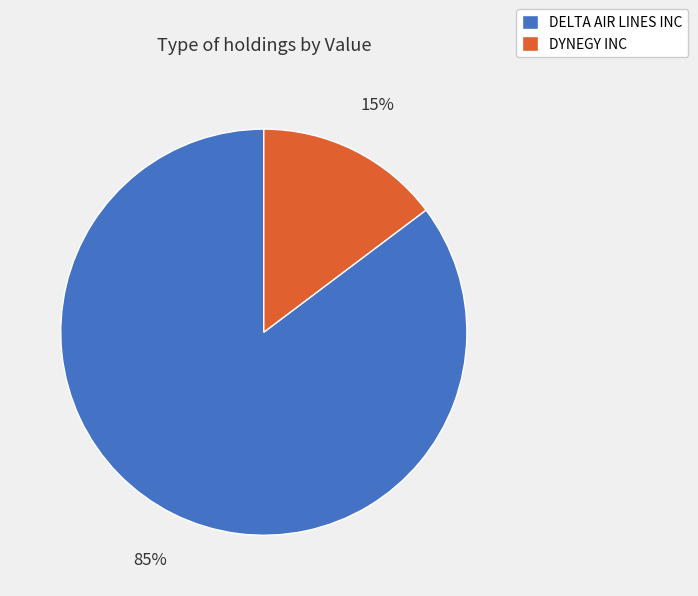

Which has a higher value, DYNEGY INC or DELTA AIR LINES INC?

DELTA AIR LINES INC